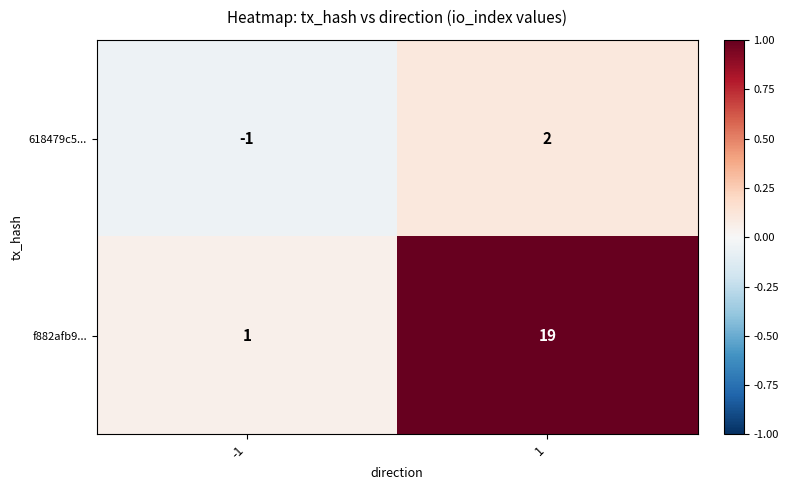

List the series in order of their peak value, highest first.

f882afb9..., 618479c5...